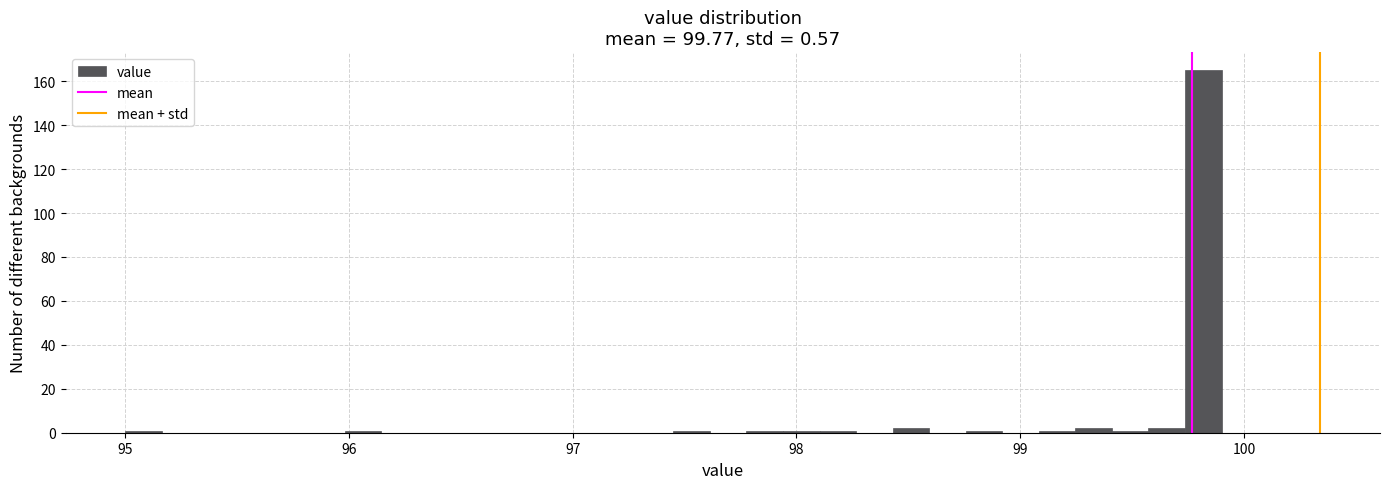

Read against the x-axis, roughly where is the centre of the tallest bar?

99.8